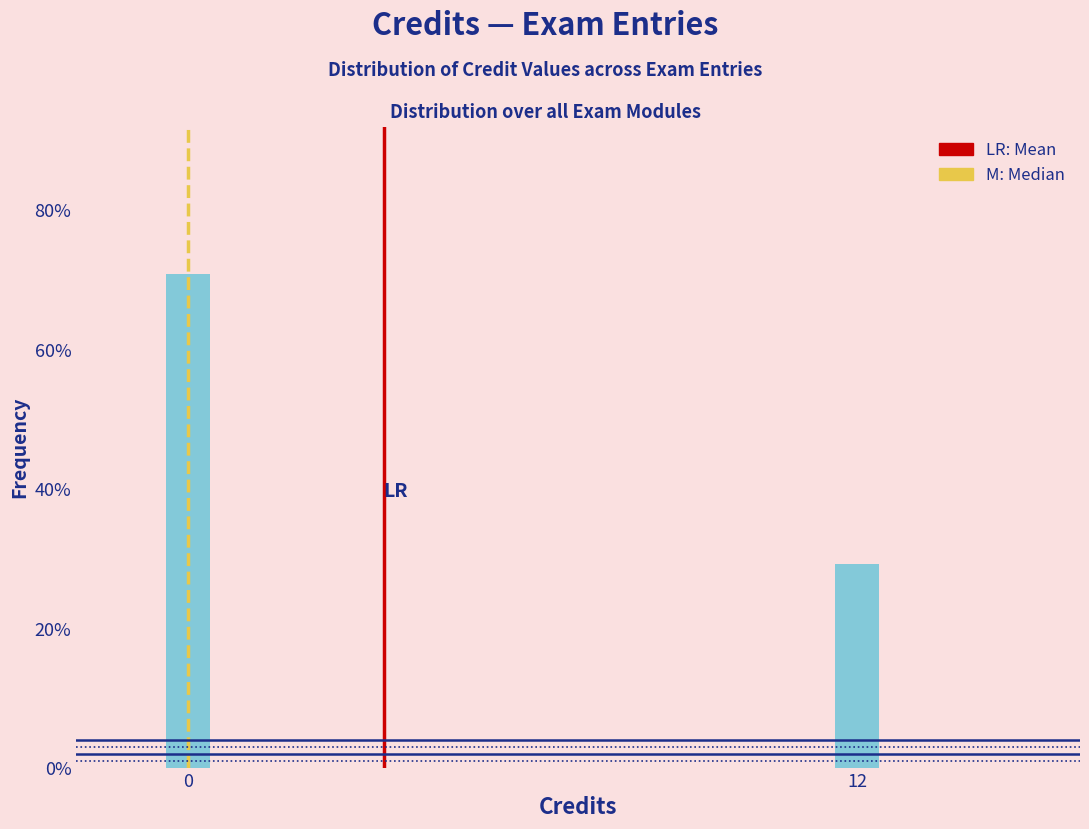

Reading right to left, what are all the values shown in this chart?

12=29.3	0=70.7